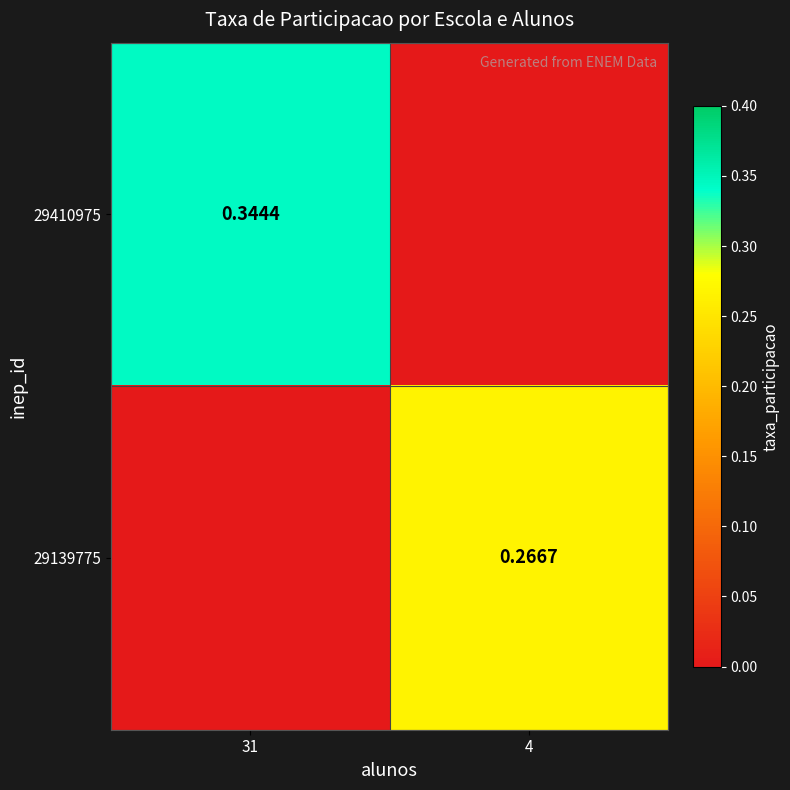

List the series in order of their peak value, lowest first.

29139775, 29410975